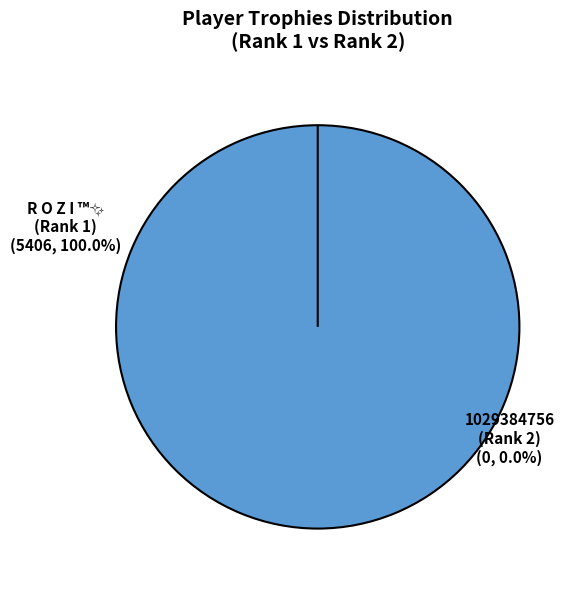

To the nearest percent, what is the combined percentage of 1029384756 (Rank 2) and R O Z I ™✨ (Rank 1)?

100%